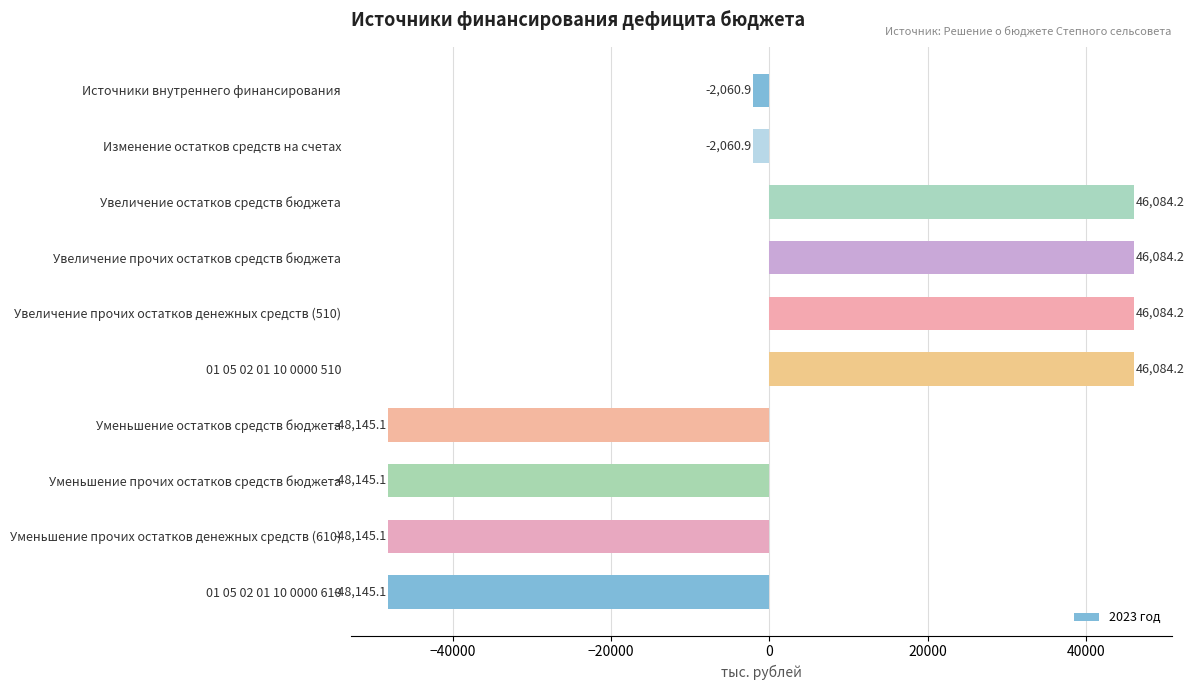

Which has a higher value, Источники внутреннего финансирования or Увеличение прочих остатков денежных средств (510)?

Увеличение прочих остатков денежных средств (510)